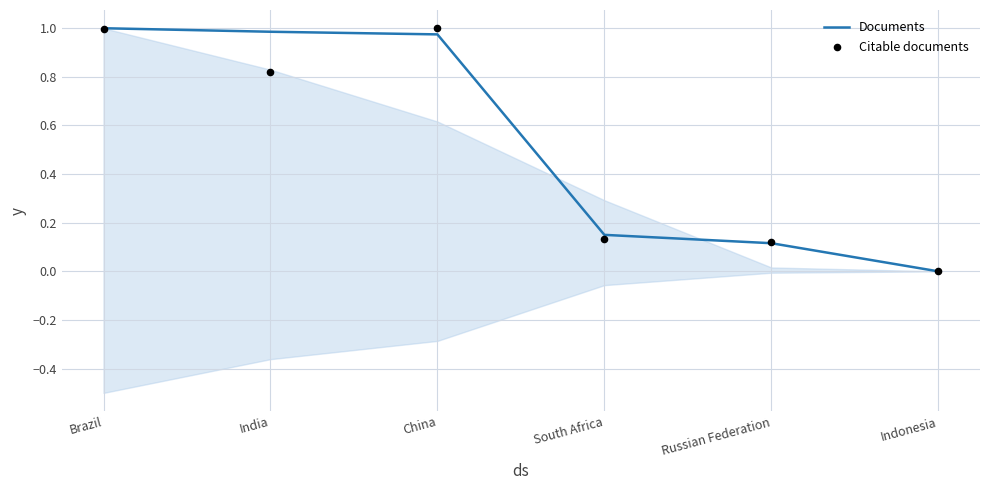

What is the total value across all series at India?

1.8